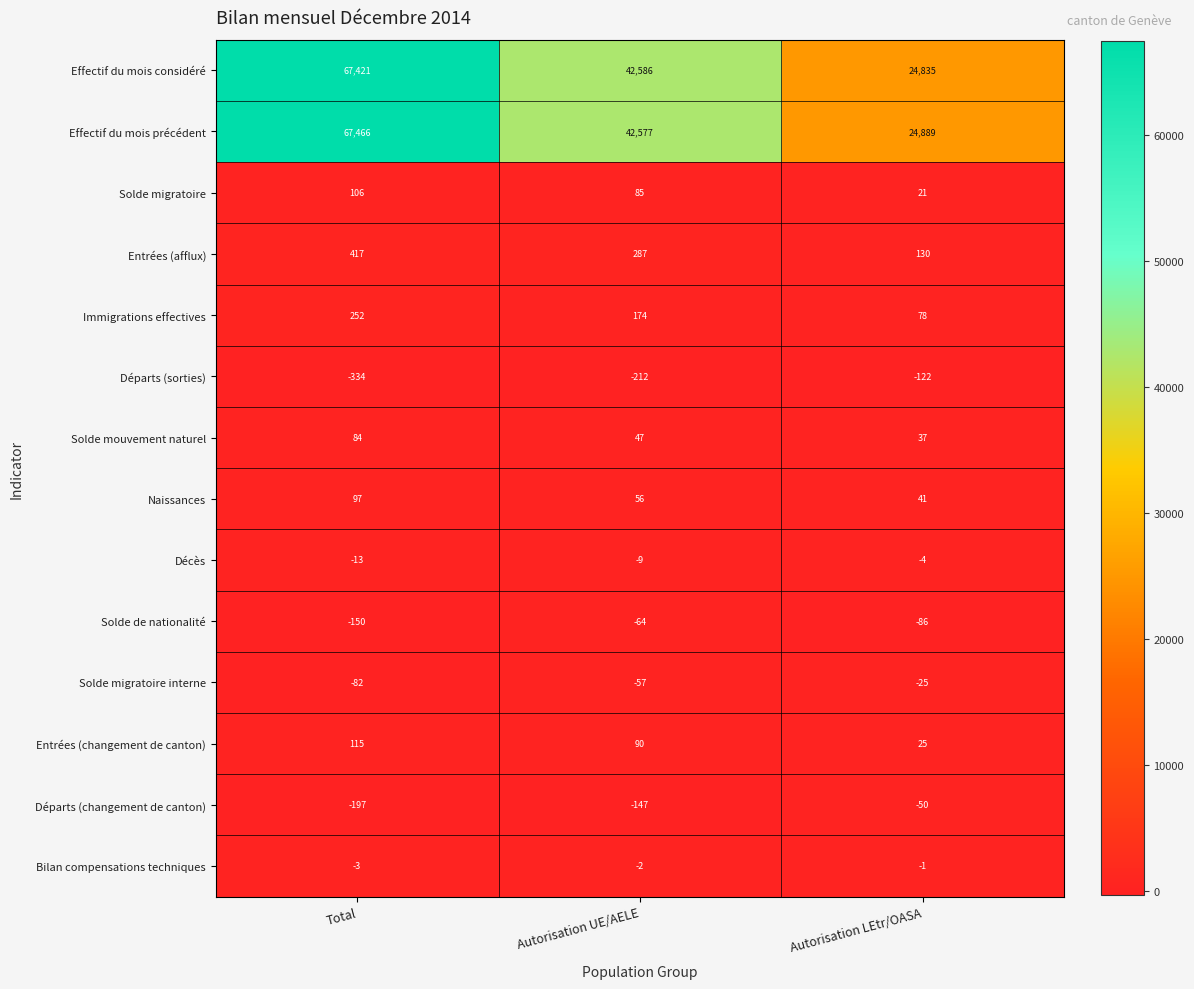

Which category has the highest value in the Entrées (afflux) series?

Total